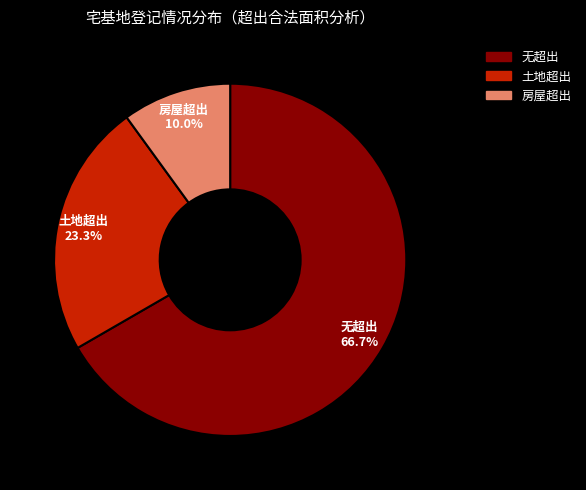

How many segments does this pie chart have?

3